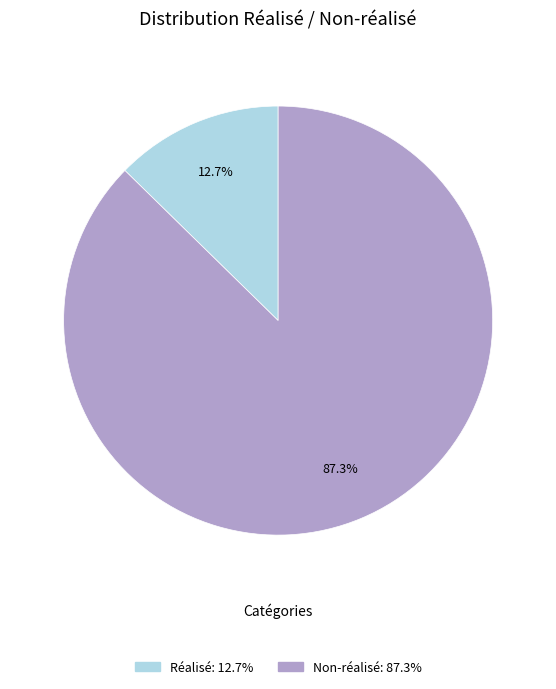

How much of the chart is everything except Non-réalisé?

12.7%